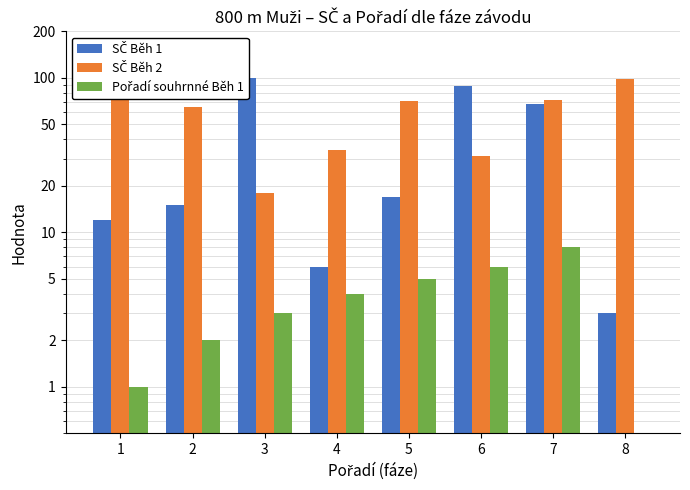

What is the difference between the maximum and minimum values in the SČ Běh 2 series?

81